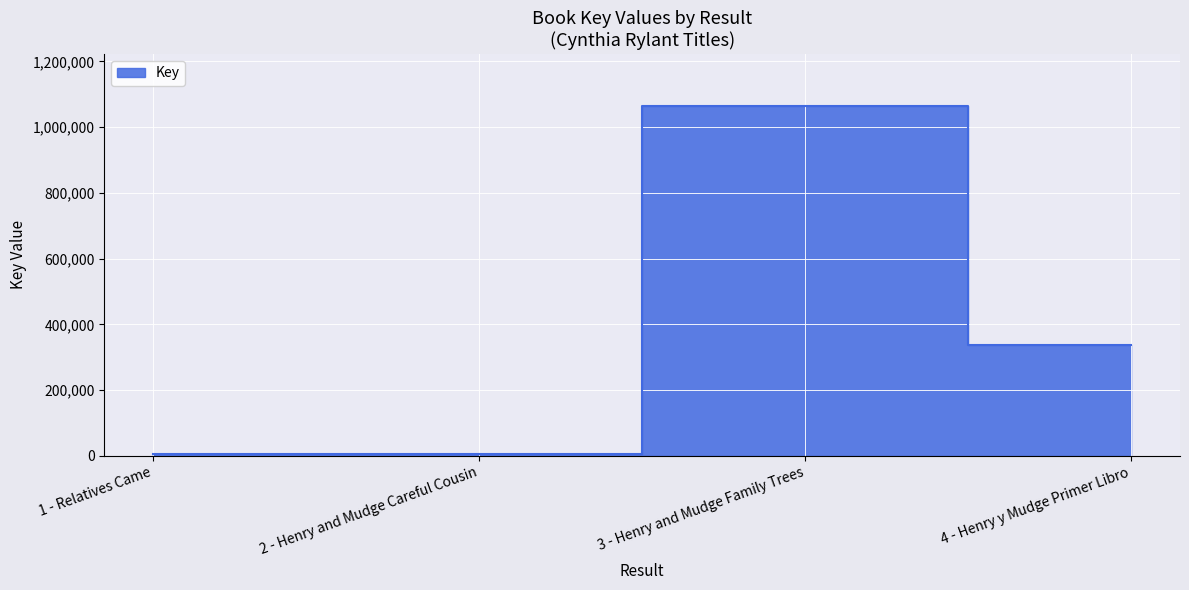

Reading right to left, extract all data points from this chart.

4 - Henry y Mudge Primer Libro=336490	3 - Henry and Mudge Family Trees=1063205	2 - Henry and Mudge Careful Cousin=5544	1 - Relatives Came=5559